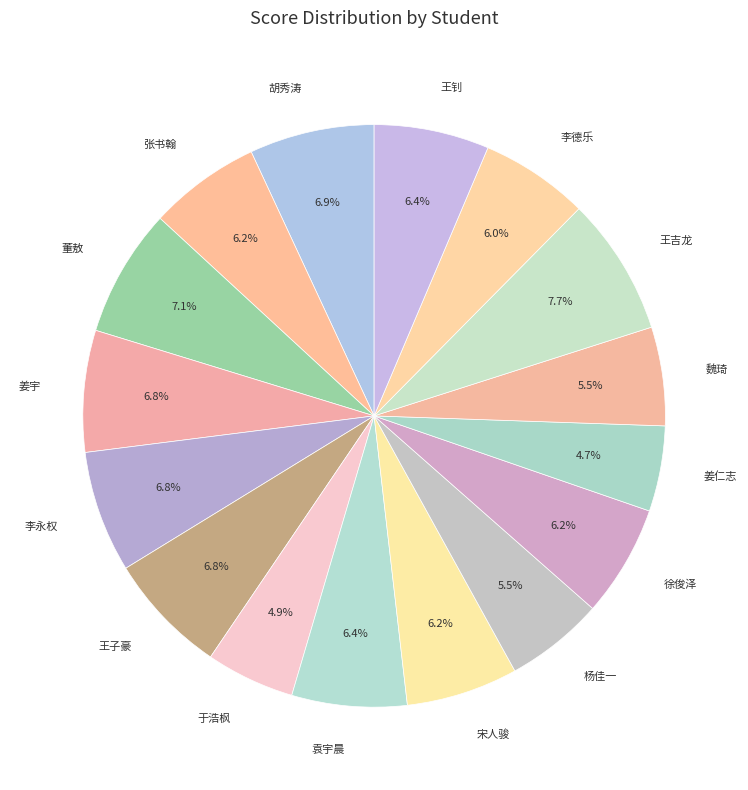

Does 李永权 account for over 50% of the chart?

No